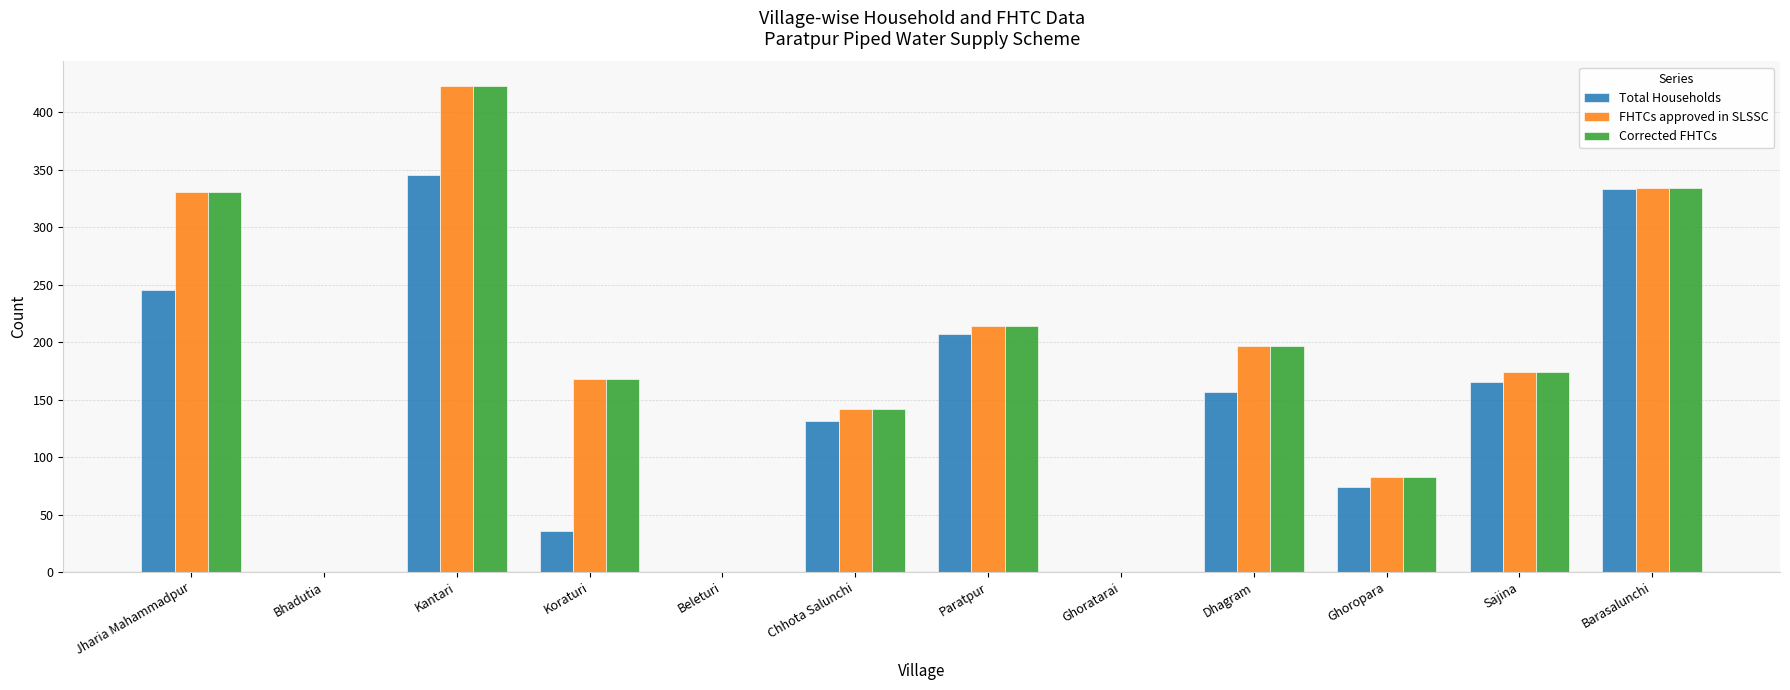

What is the sum of all Total Households values?

1693